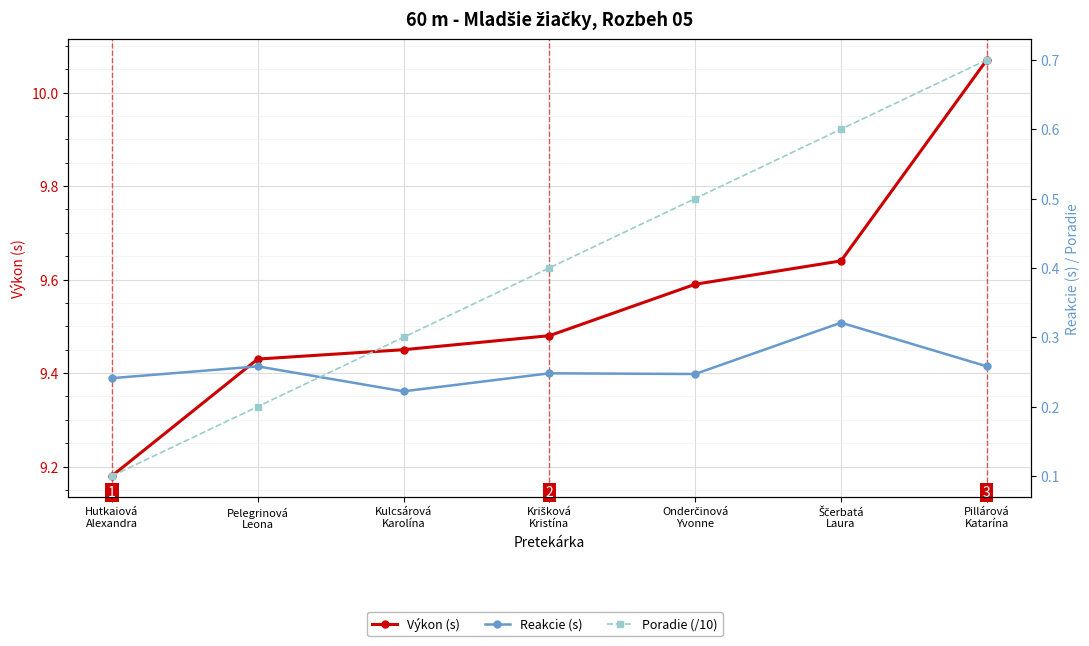

At how many categories does at least one series exceed 0?

7